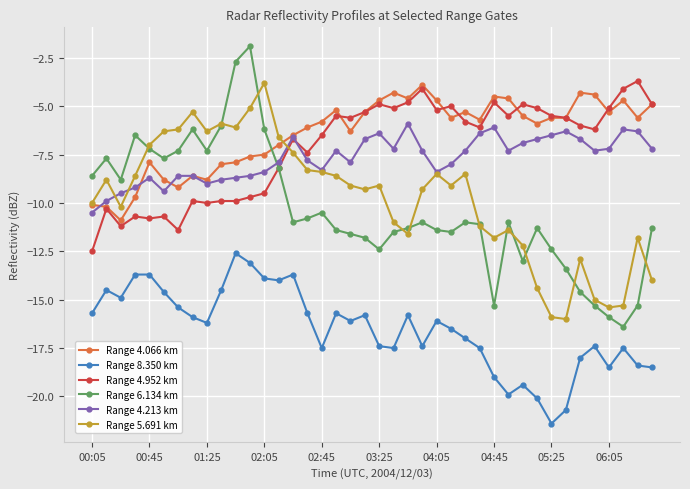

True or false: Range 6.134 km has more than 2 points higher than both neighbors.

True